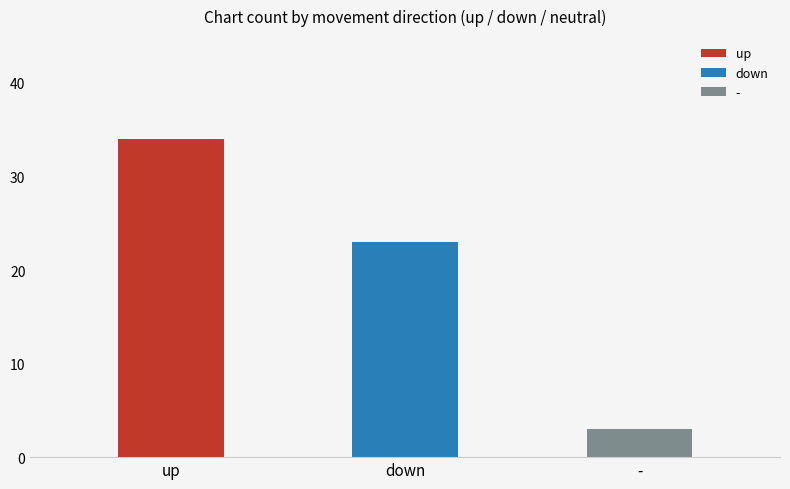

At which label is down closest to 14?

Down